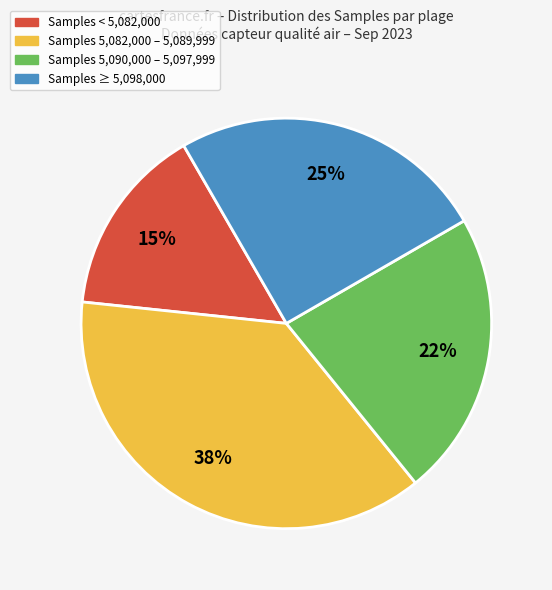

To the nearest percent, what is the average slice percentage?

25%